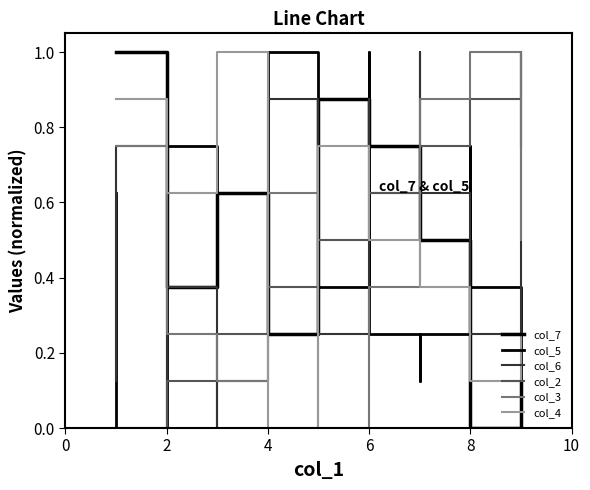

What is the approximate value of col_6 at 2?

0.7